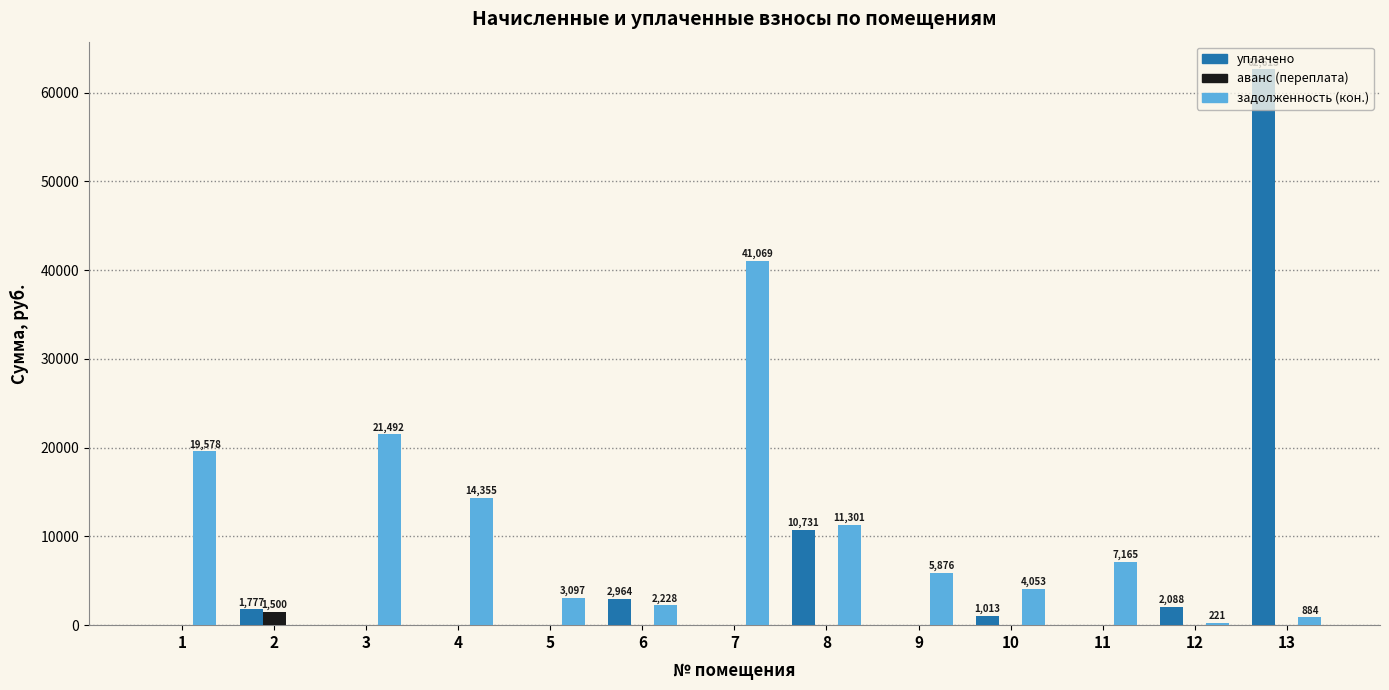

At which category is the sum across all series the highest?

13